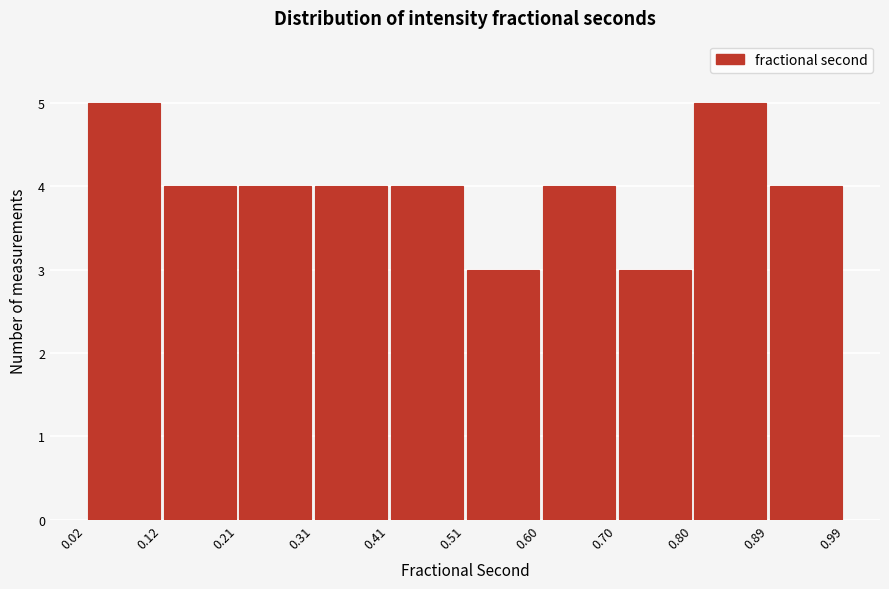

Reading left to right, transcribe this chart: for each bar, give the range it covers on the x-axis and its height. The values are not printed on the chart, so give them approximately, as read against the axis.

0.02 to 0.12: 5
0.12 to 0.21: 4
0.21 to 0.31: 4
0.31 to 0.41: 4
0.41 to 0.51: 4
0.51 to 0.60: 3
0.60 to 0.70: 4
0.70 to 0.80: 3
0.80 to 0.89: 5
0.89 to 0.99: 4